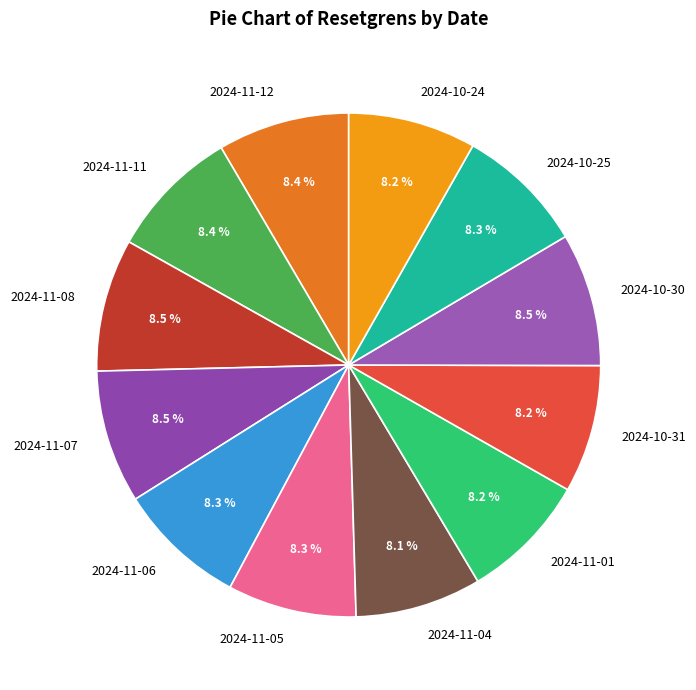

Approximately how many times larger is the value at 2024-11-12 compared to 2024-11-08?

1.0